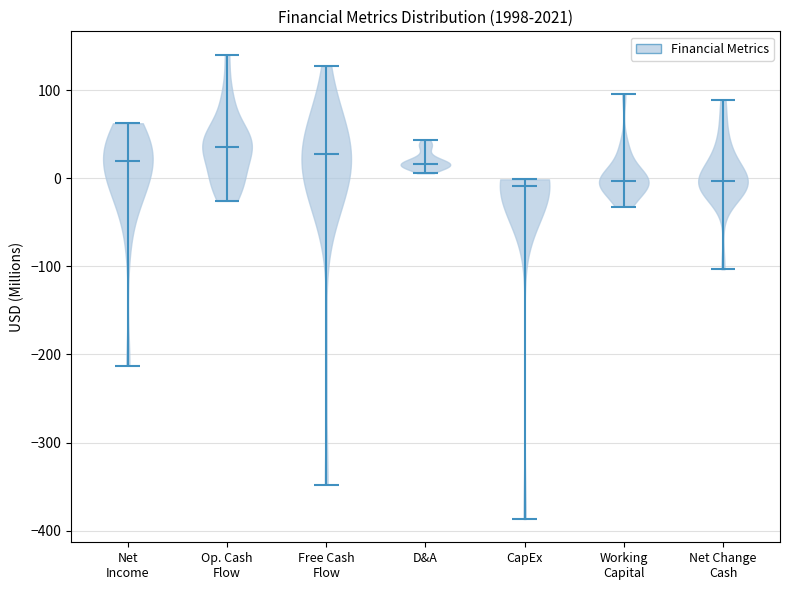

What is the highest point the violin for CapEx reaches on the y-axis? The values are not printed on the chart, so give them approximately, as read against the axis.

0